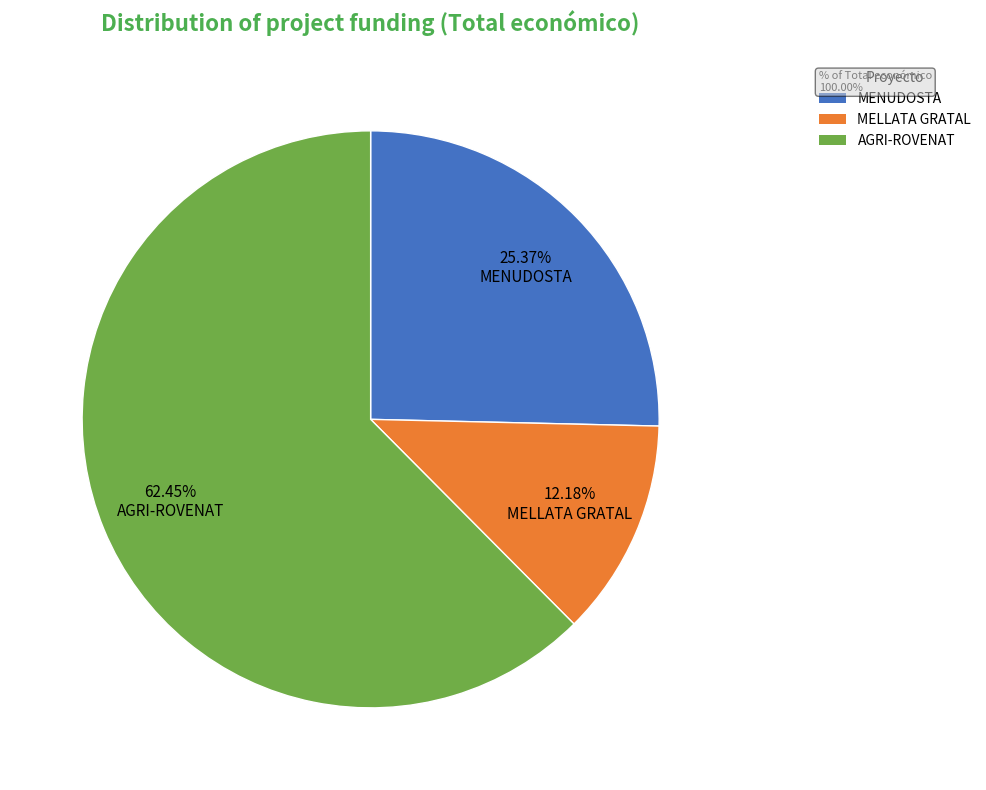

True or false: MENUDOSTA accounts for 25% of the total.

True